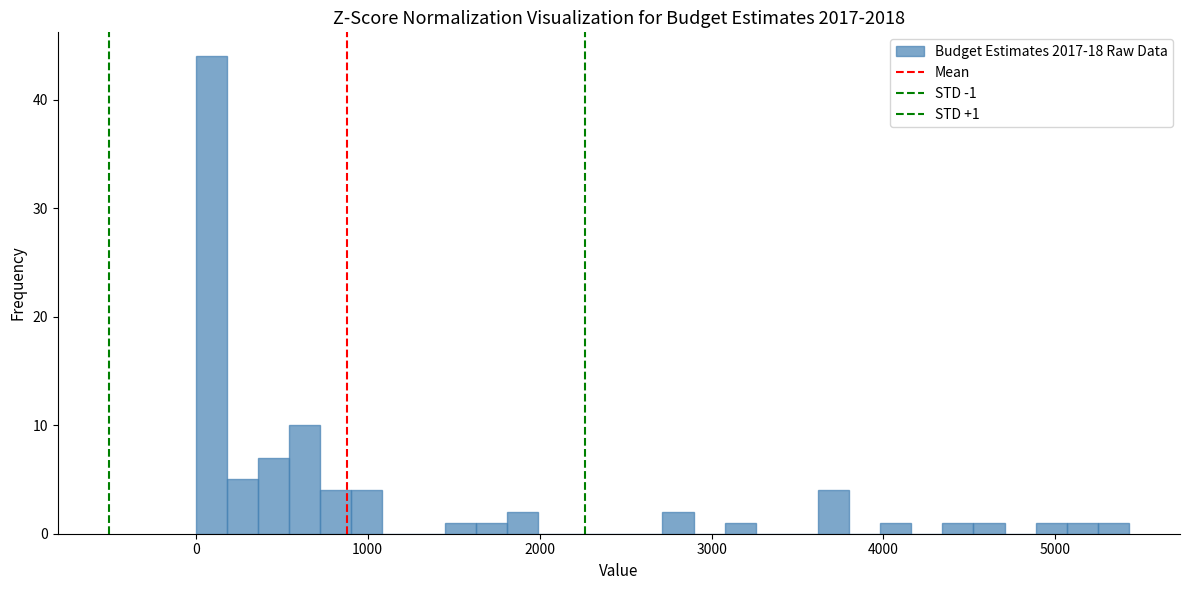

Read against the x-axis, roughly where is the centre of the tallest bar?

100